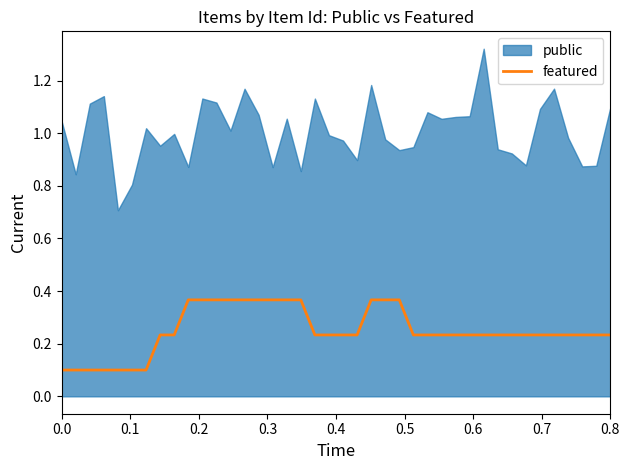

What is the difference between the second highest and second lowest values?

0.3